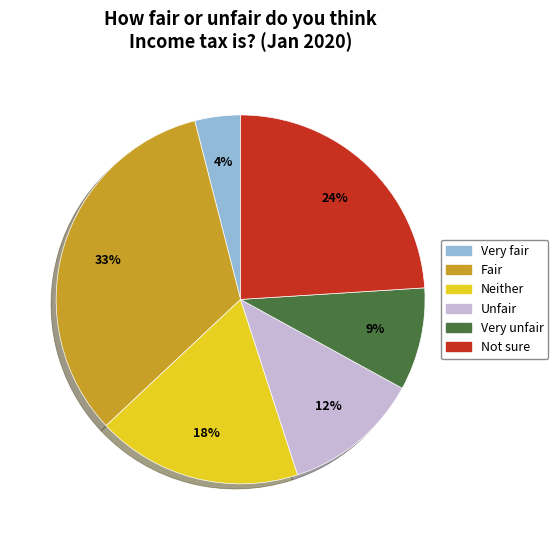

Does Not sure represent more than half of the total?

No